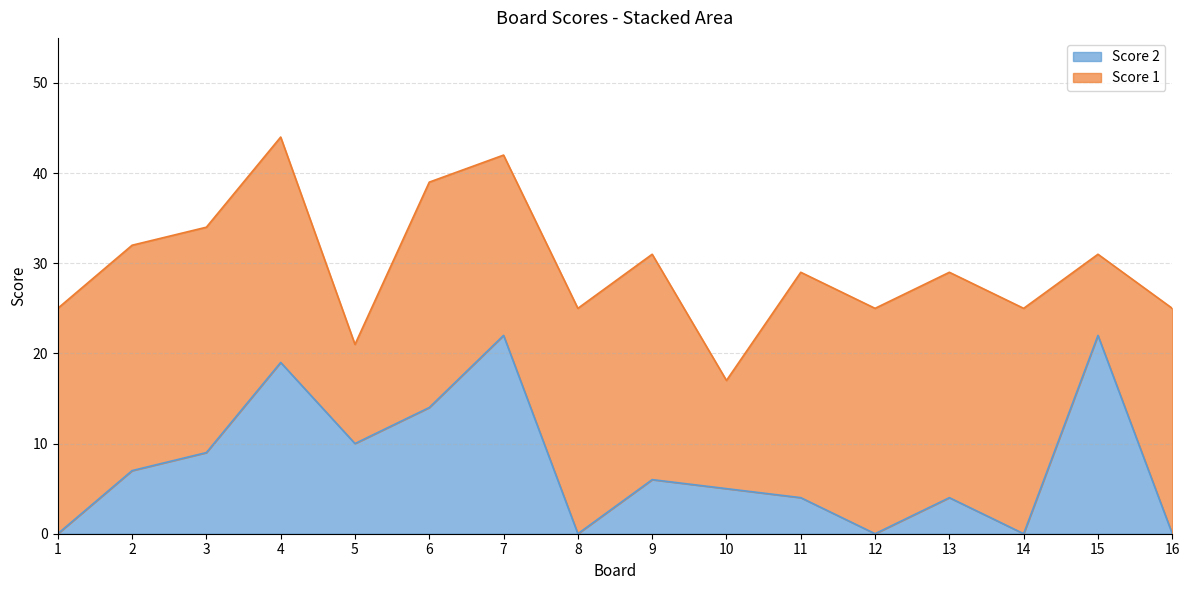

The value at 12 is -11. True or false?

False